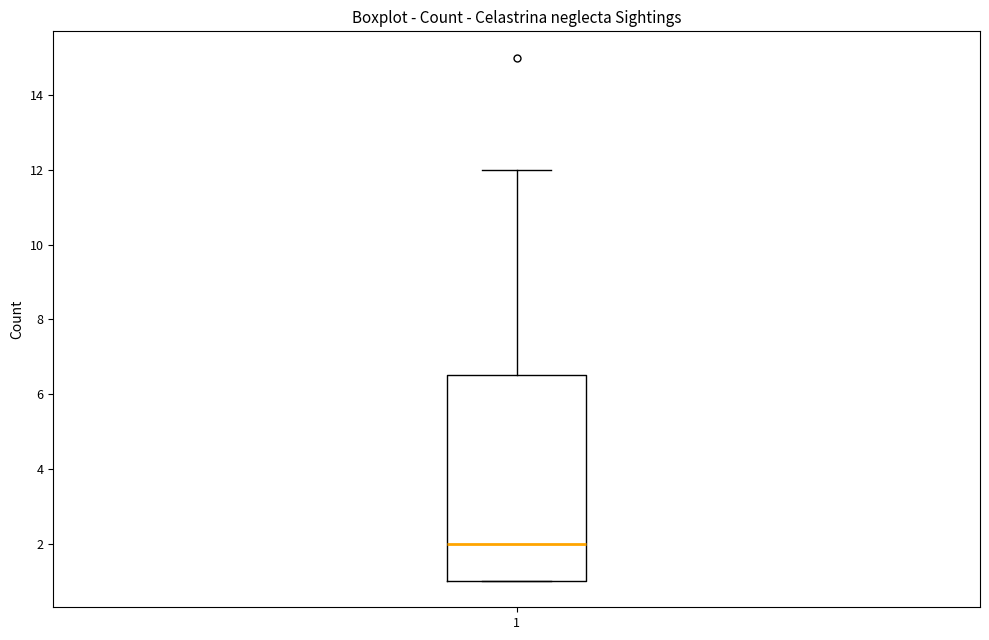

Where does the upper whisker of the box at x = 1 end on the y-axis? The values are not printed on the chart, so give them approximately, as read against the axis.

12.0